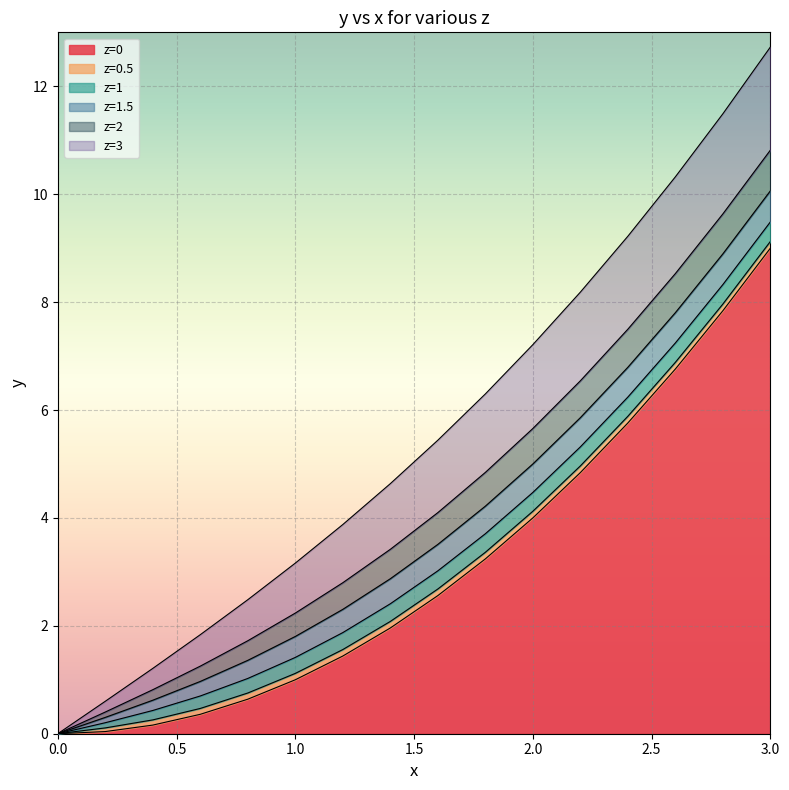

What is the value of the z=3 point at the 9th from the left?

5.4